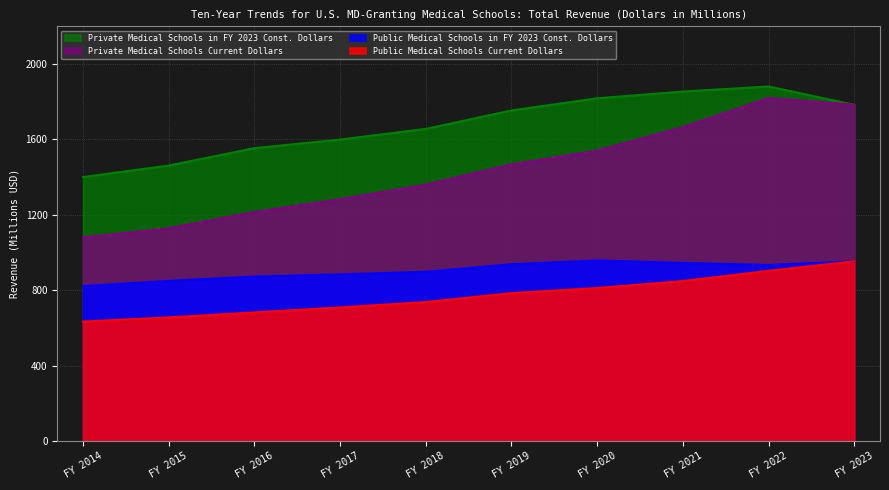

What is the difference between the maximum and minimum values in the Public Medical Schools Current Dollars series?

320.0